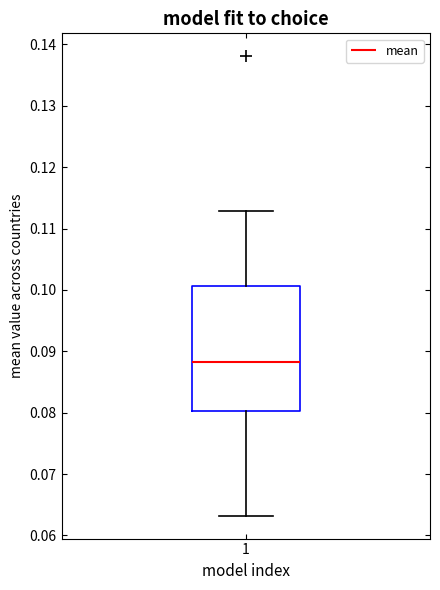

Where is the upper edge of the box at x = 1 on the y-axis? The values are not printed on the chart, so give them approximately, as read against the axis.

0.101